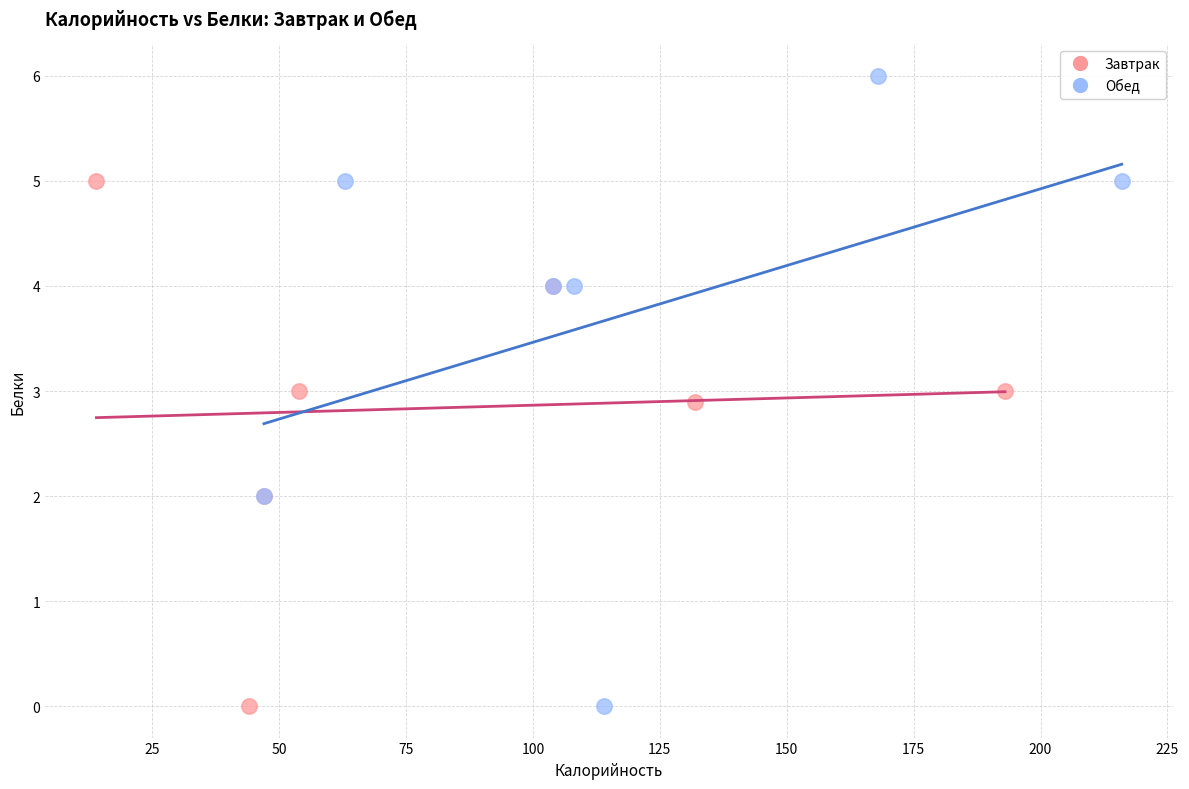

Which series has the largest Y range (max minus min)?

Обед